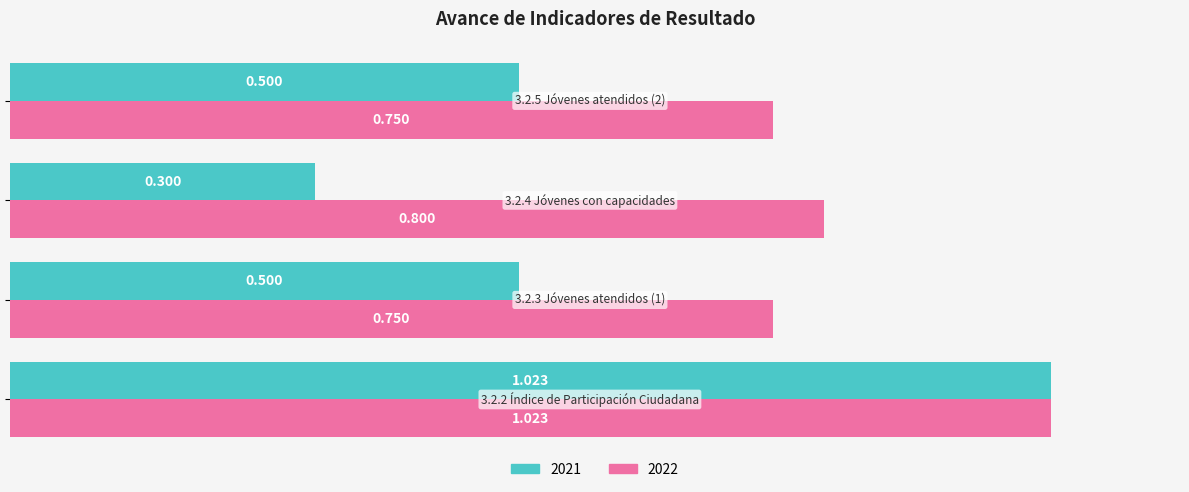

Reading left to right, list all the values displayed in this chart.

2021: 3.2.2 Índice de Participación Ciudadana=1.0	3.2.3 Jóvenes atendidos (1)=0.5	3.2.4 Jóvenes con capacidades=0.3	3.2.5 Jóvenes atendidos (2)=0.5
2022: 3.2.2 Índice de Participación Ciudadana=1.0	3.2.3 Jóvenes atendidos (1)=0.8	3.2.4 Jóvenes con capacidades=0.8	3.2.5 Jóvenes atendidos (2)=0.8